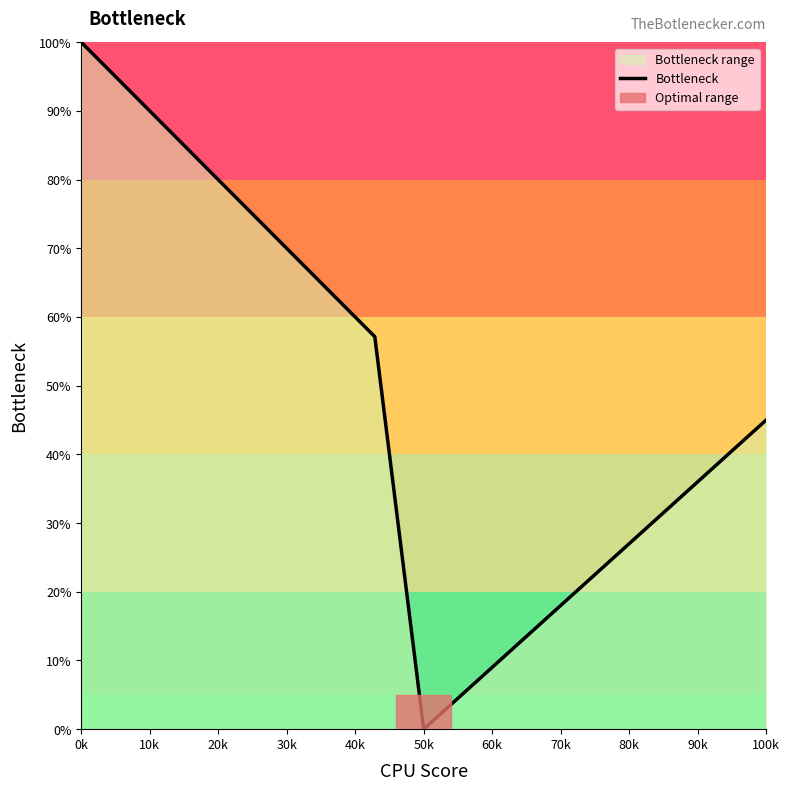

What is the difference between the maximum and minimum values?

100.0